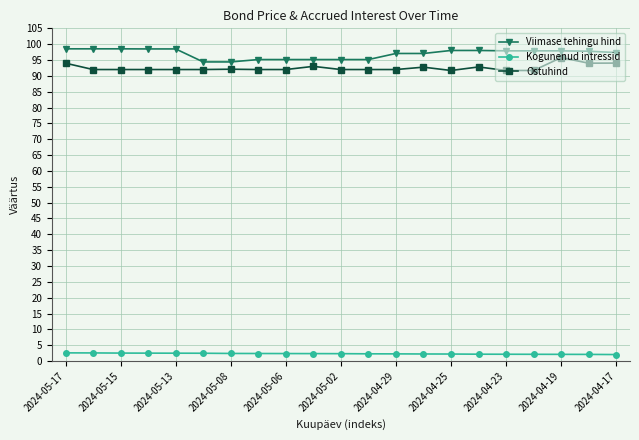

True or false: Ostuhind and Viimase tehingu hind cross at least once.

False